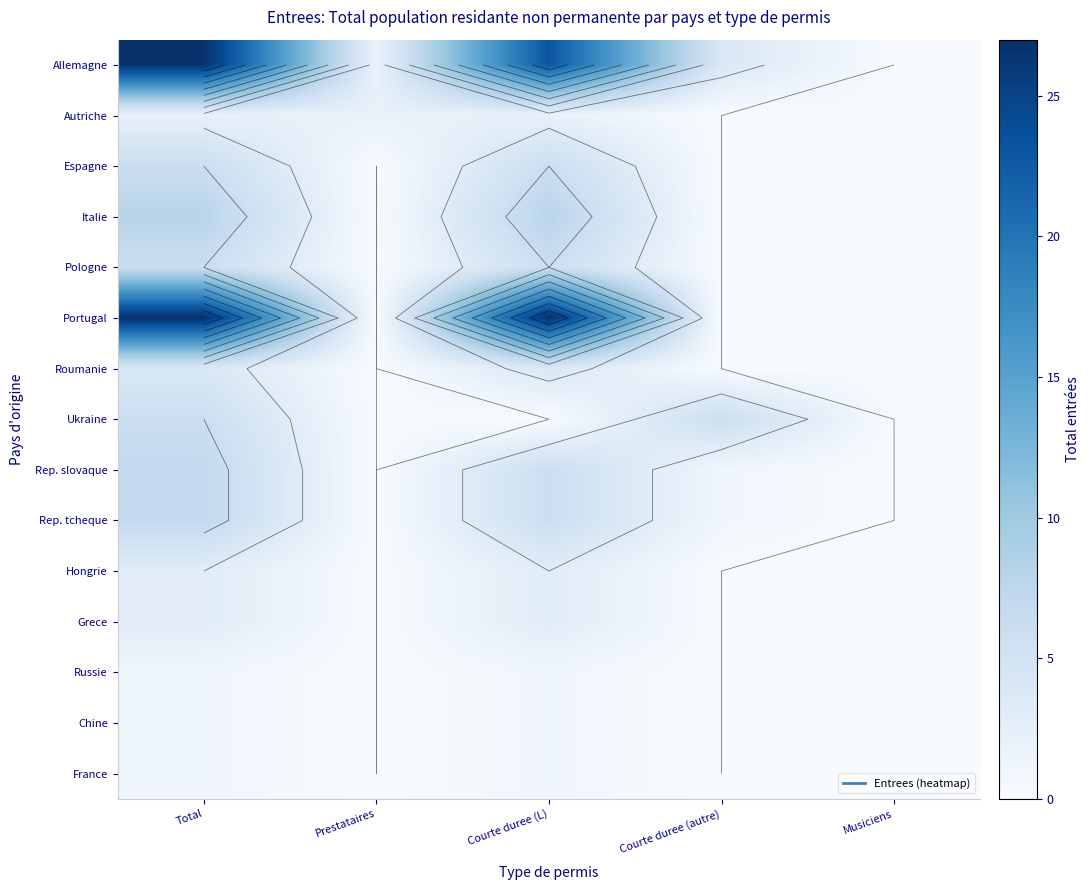

The Pologne series shows 2 at Prestataires. True or false?

False